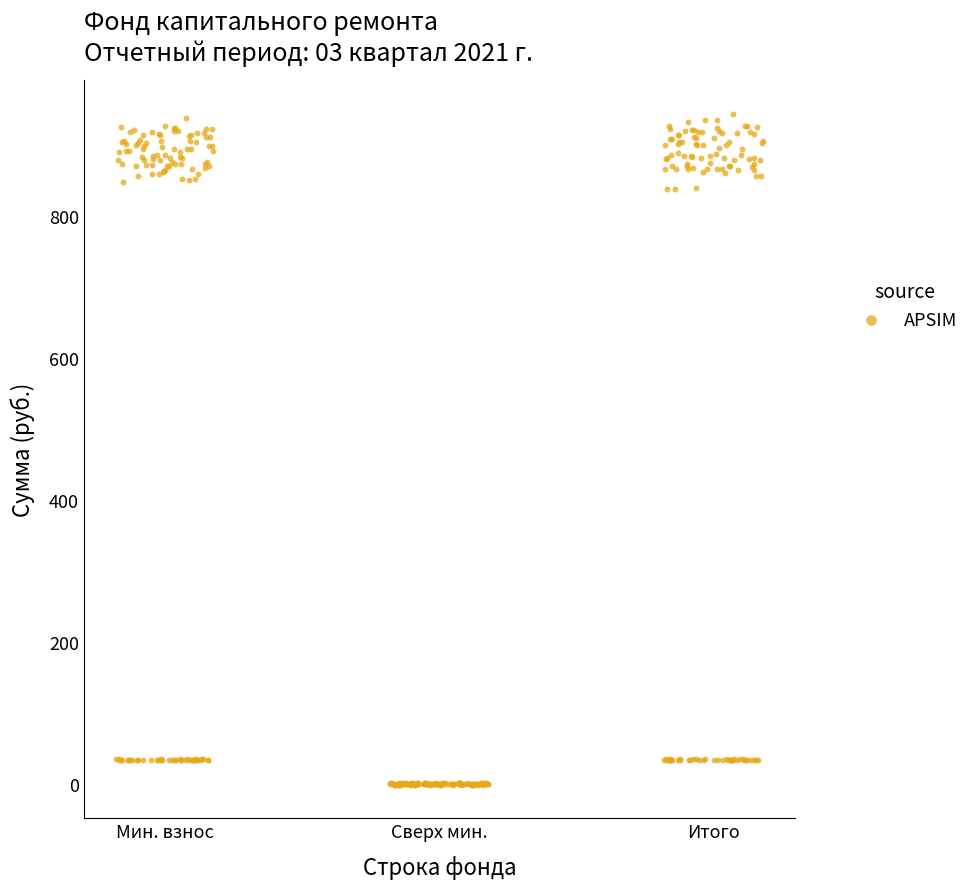

What is the range of Y values (max minus min)?

944.3